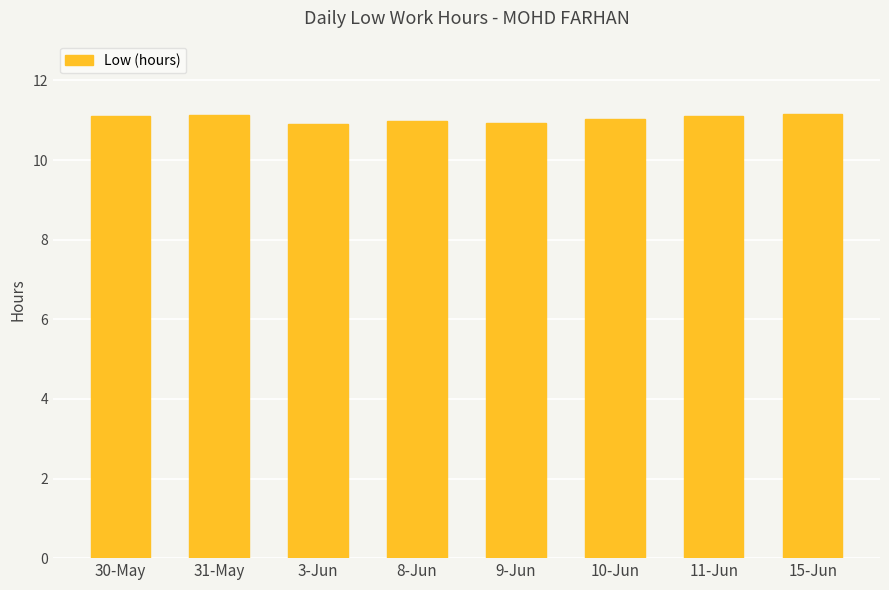

Does the chart contain any negative values?

No